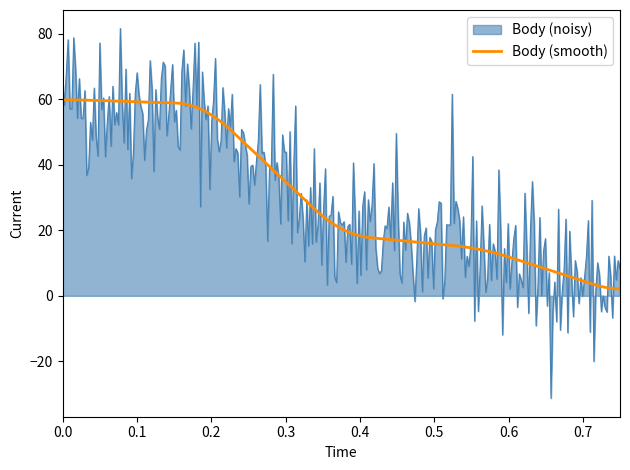

Rank the series by their maximum value, from lowest to highest.

Body (smooth), Body (noisy)